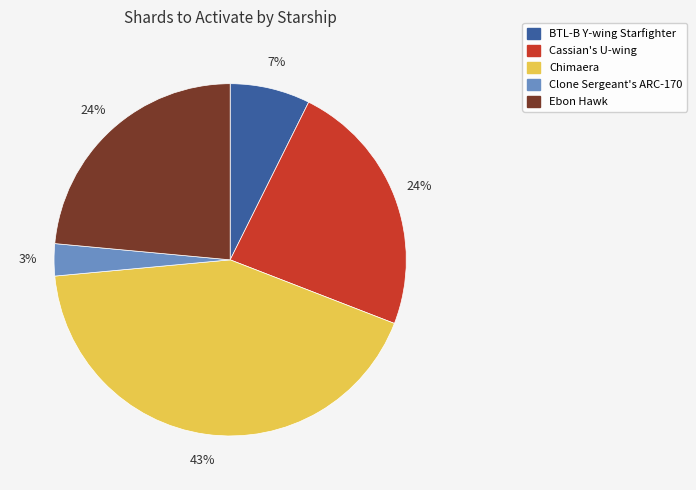

The BTL-B Y-wing Starfighter slice represents 1% of the pie. True or false?

False